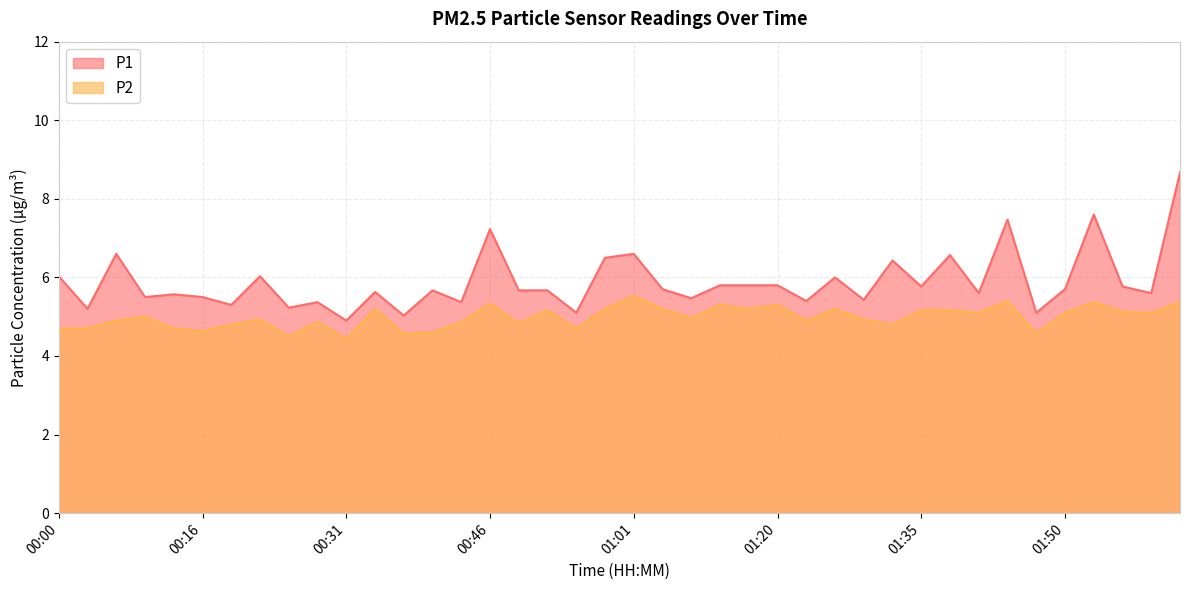

At which category does P1 reach its first local valley?

00:03